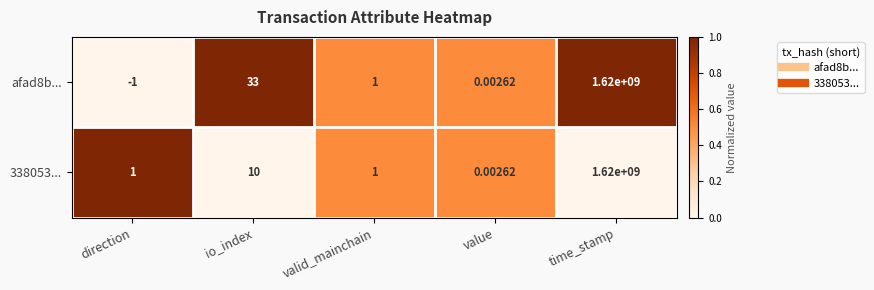

At which category is the sum across all series the highest?

time_stamp